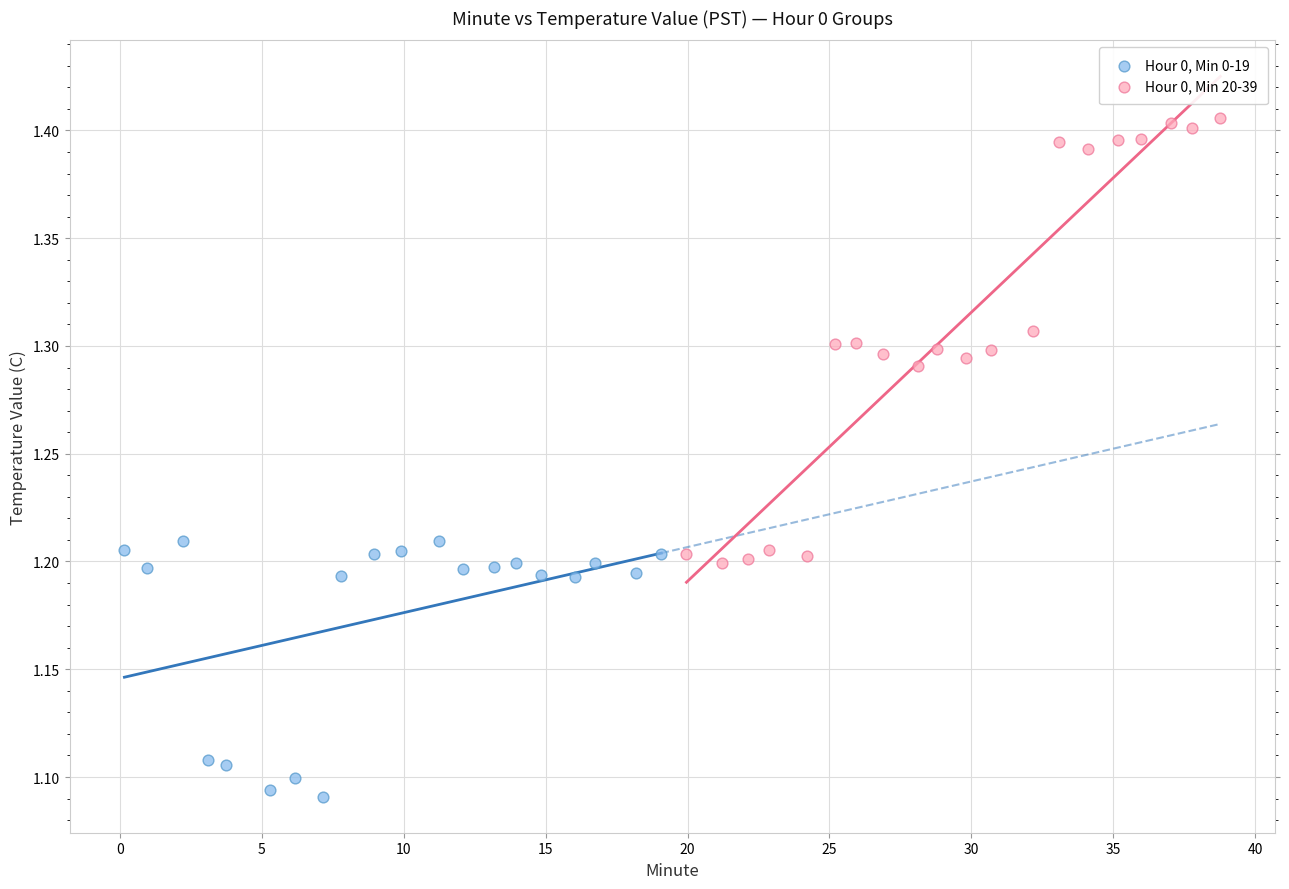

Which series contains the highest Y value?

Hour 0, Min 20-39